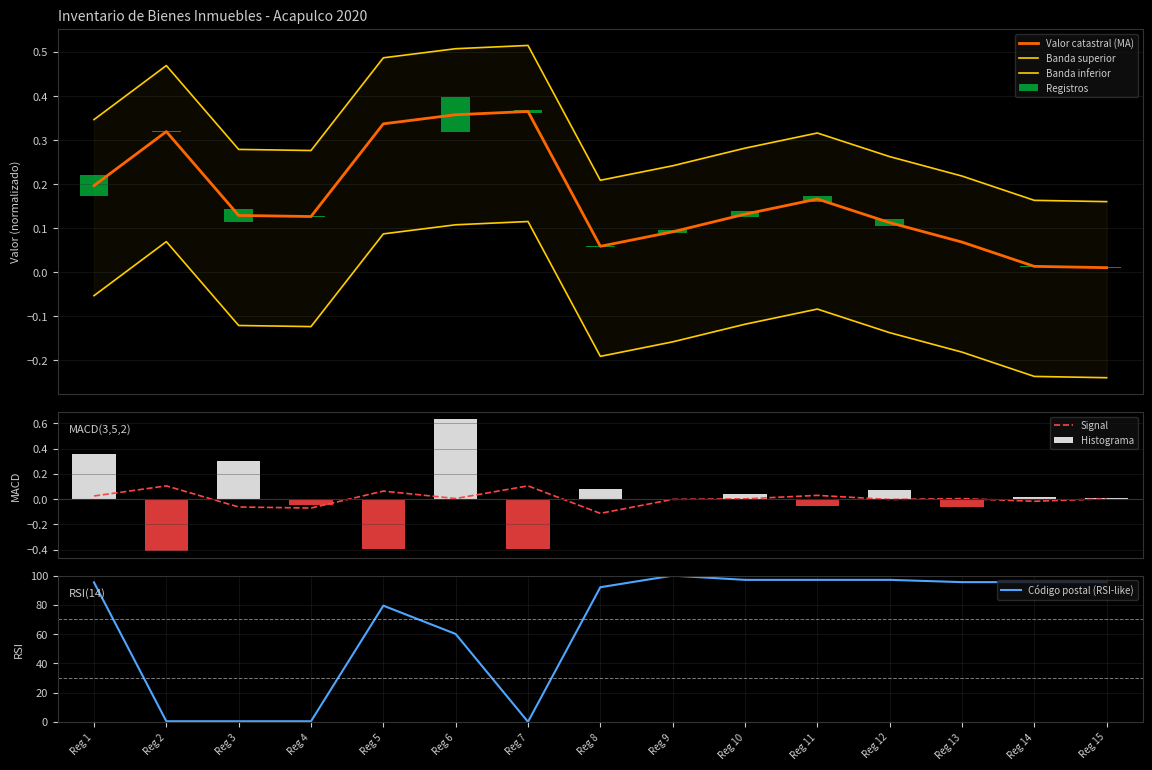

What is the value of the Codigo postal bar at the 9th from the left?

100.0